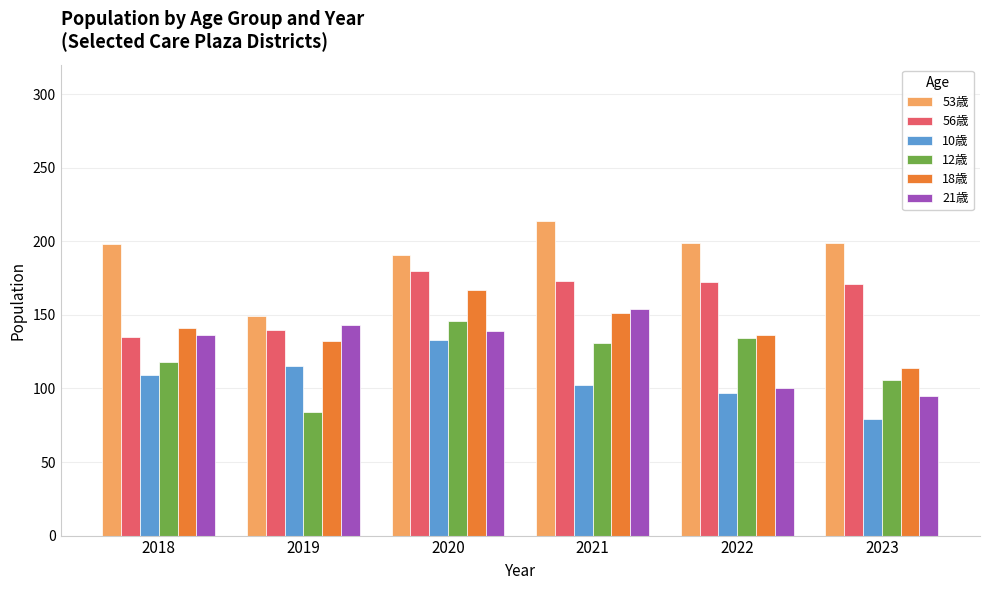

What is the difference between the 56歳 values at 2023 and 2019?

31